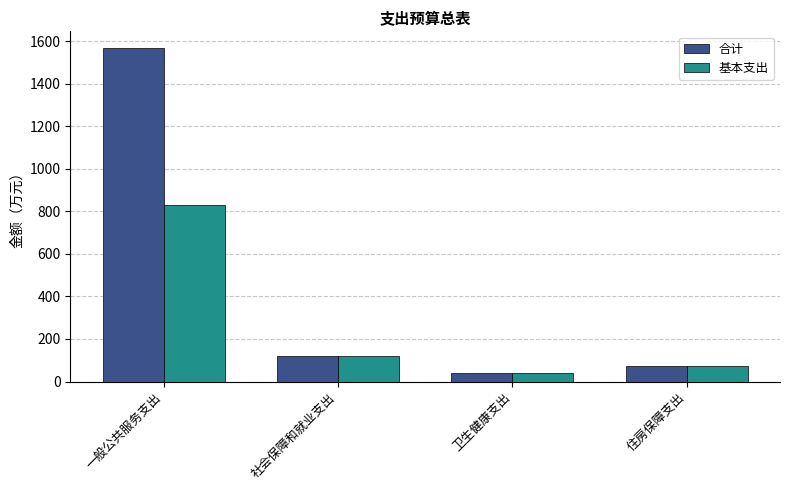

Is the value of 合计 at 一般公共服务支出 greater than the value of 基本支出 at 社会保障和就业支出?

Yes